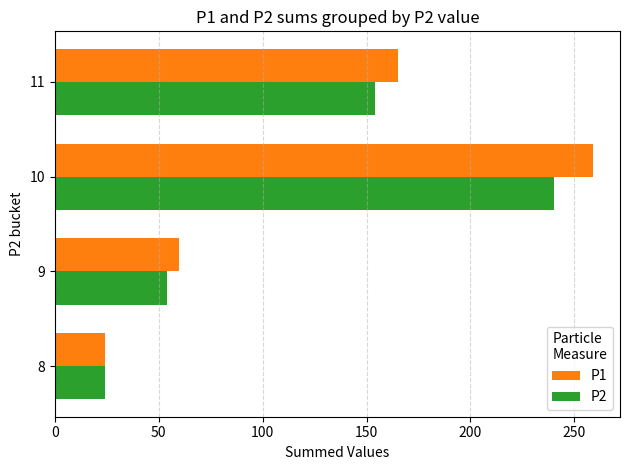

What is the difference between the second highest and minimum values in the P2 series?

130